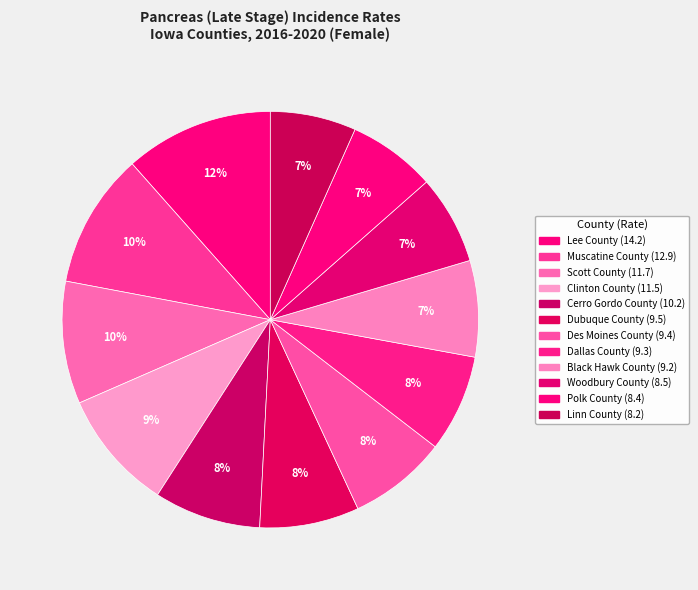

What percentage is the Dallas County slice, to the nearest percent?

8%